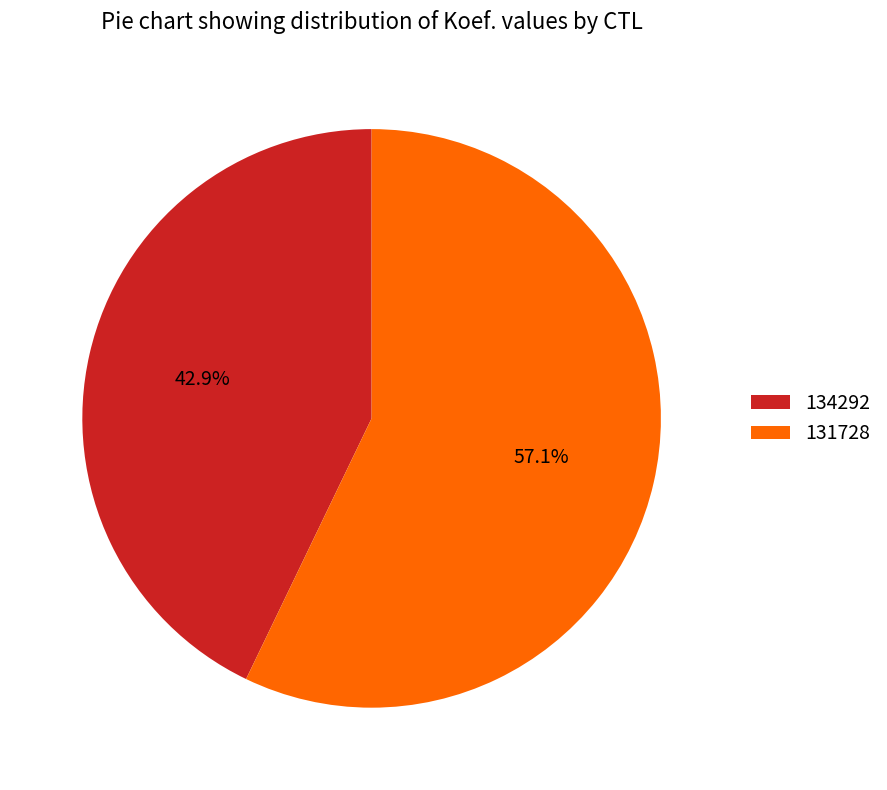

Which category accounts for the majority?

131728